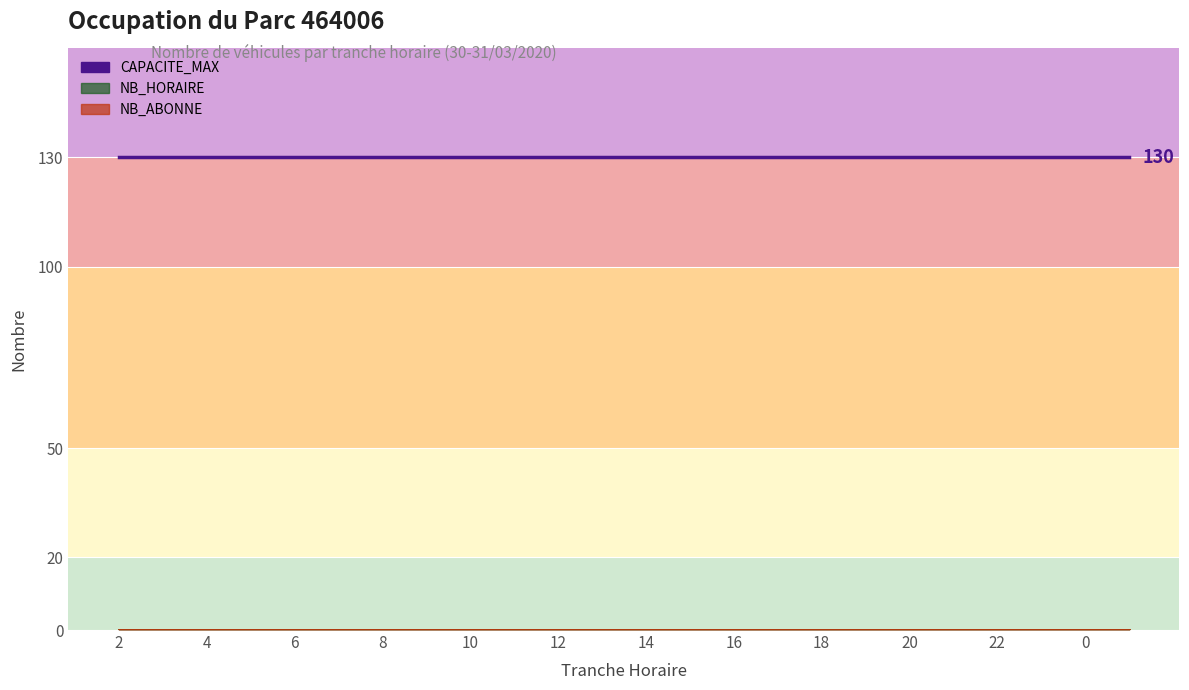

Which series has the largest total across all categories?

CAPACITE_MAX